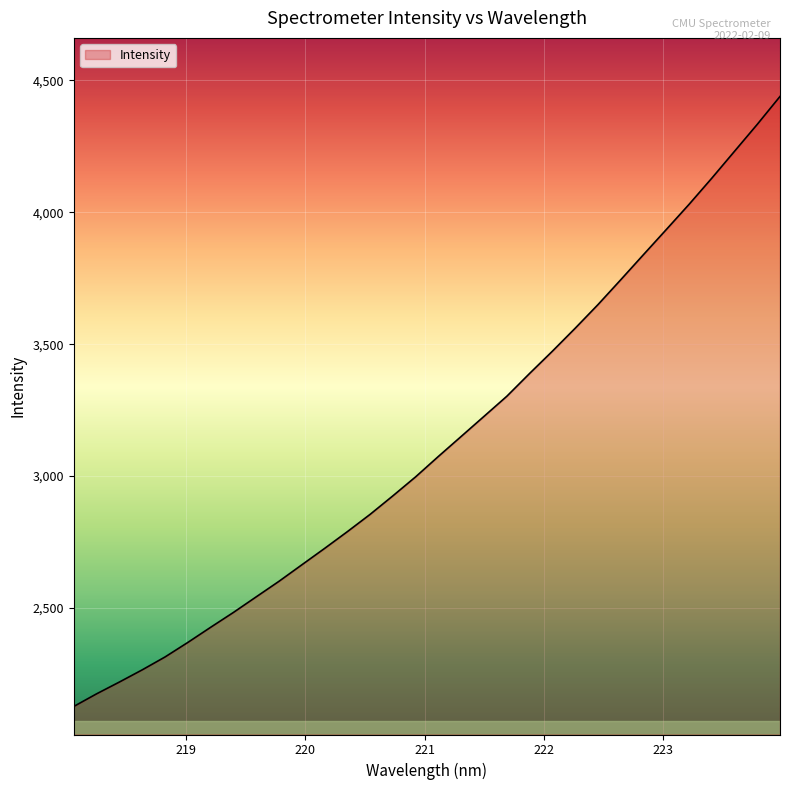

Is it true that the value at 219.7801 is 2601.2?

True